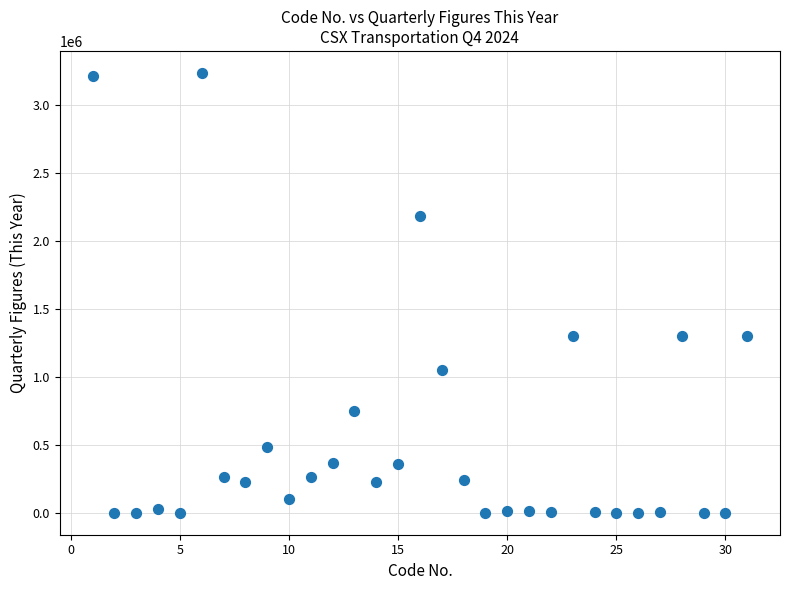

What is the range of X values (max minus min)?

30